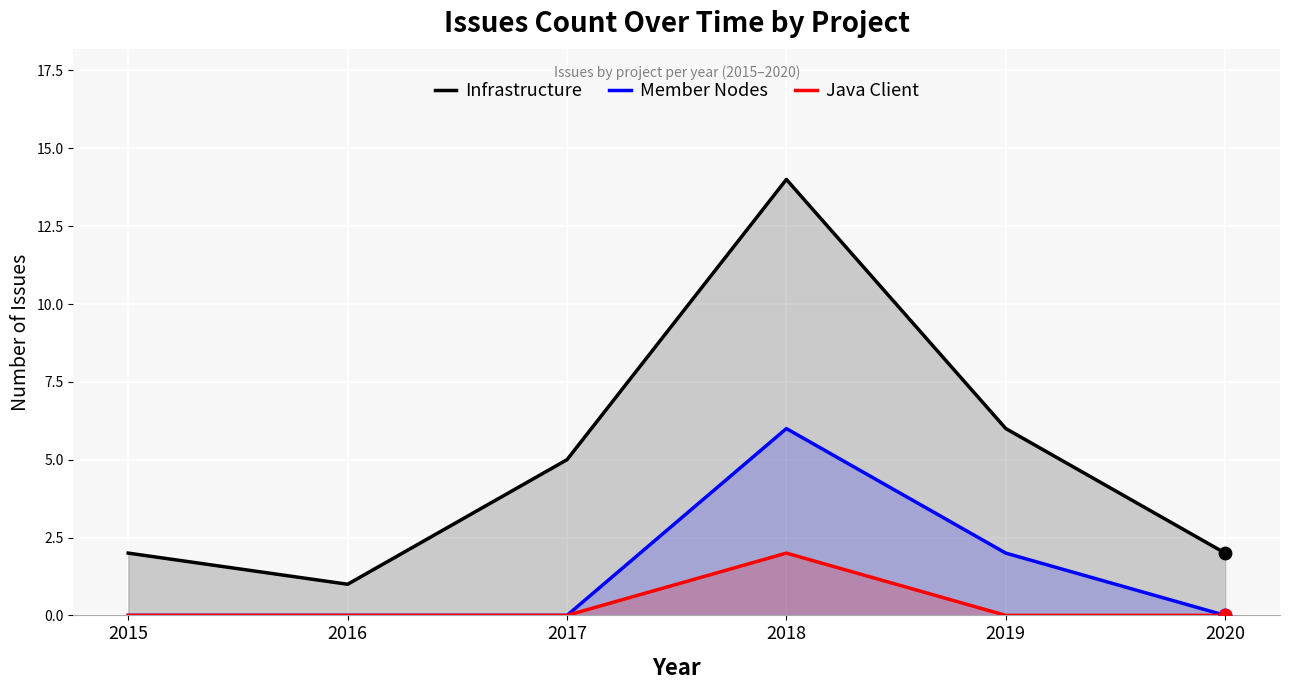

Which series has the largest total across all categories?

Infrastructure